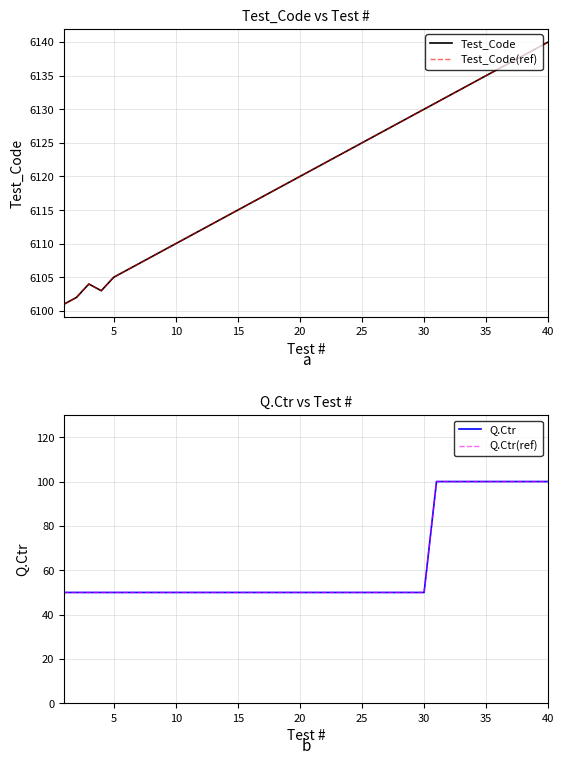

At how many categories does at least one series exceed 720?

40